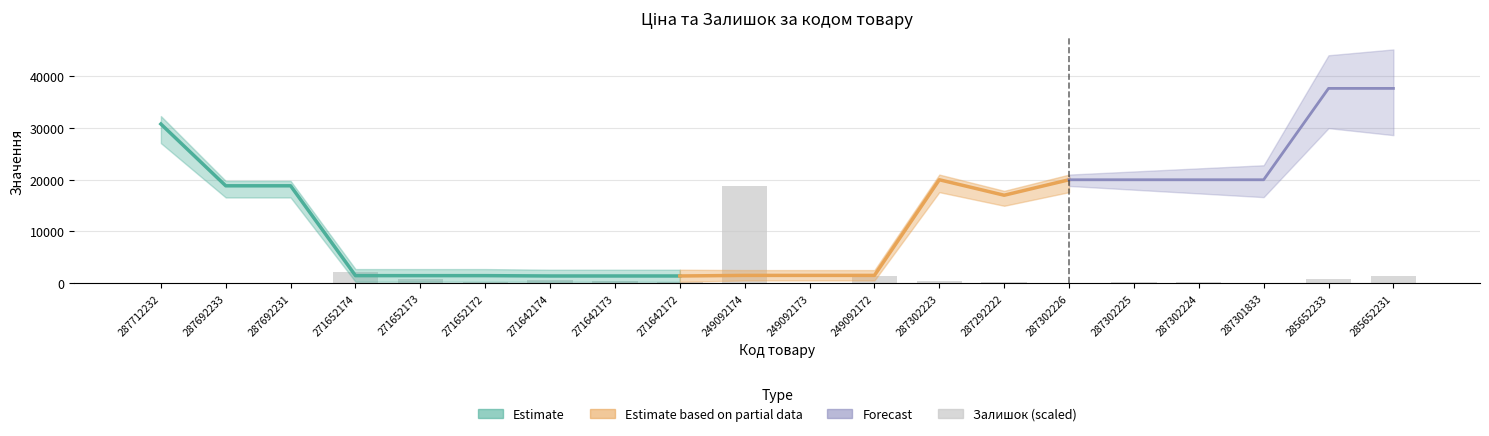

At which label is the value closest to 9367?

271652174